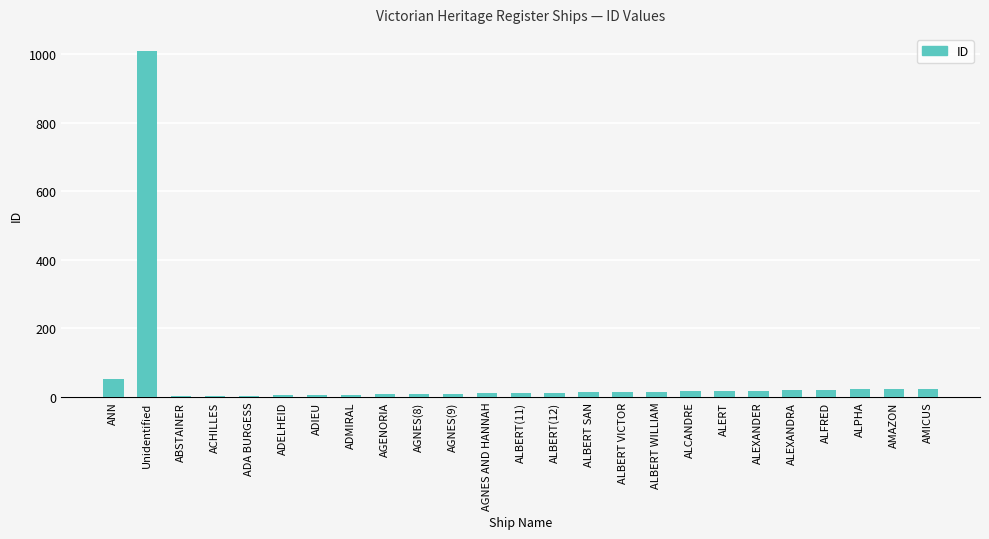

What is the sum of all values?

1339